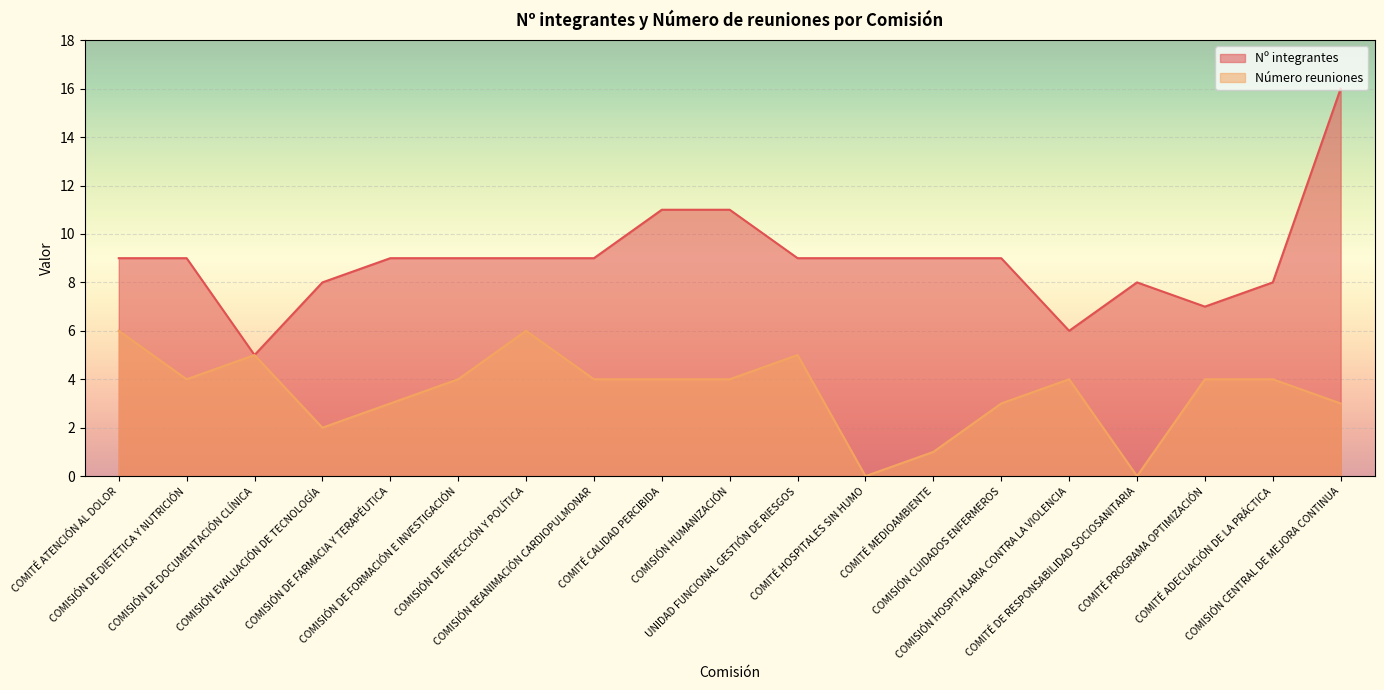

Which series has the largest total across all categories?

Nº integrantes